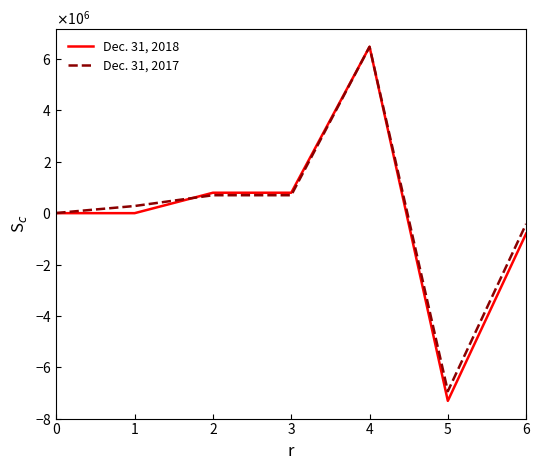

What is the difference between the second highest and second lowest values in the Dec. 31, 2017 series?

1118829